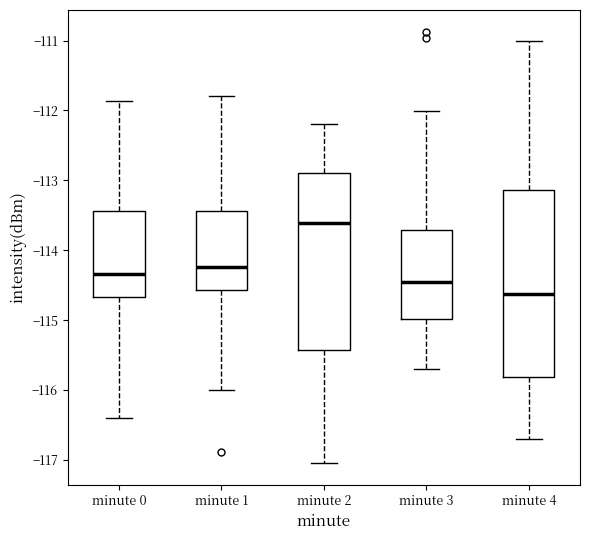

Which box has the highest median line?

minute 2